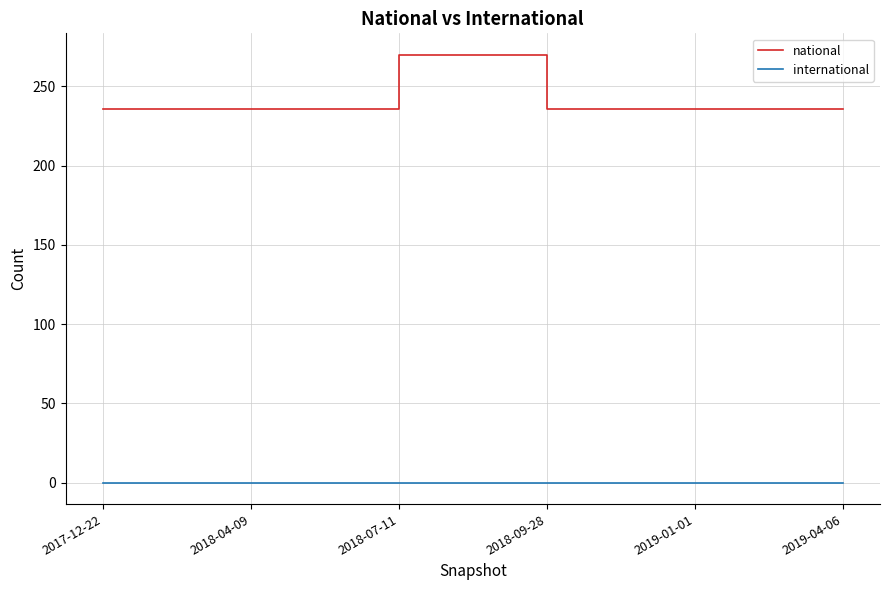

True or false: national and international intersect in this chart.

False